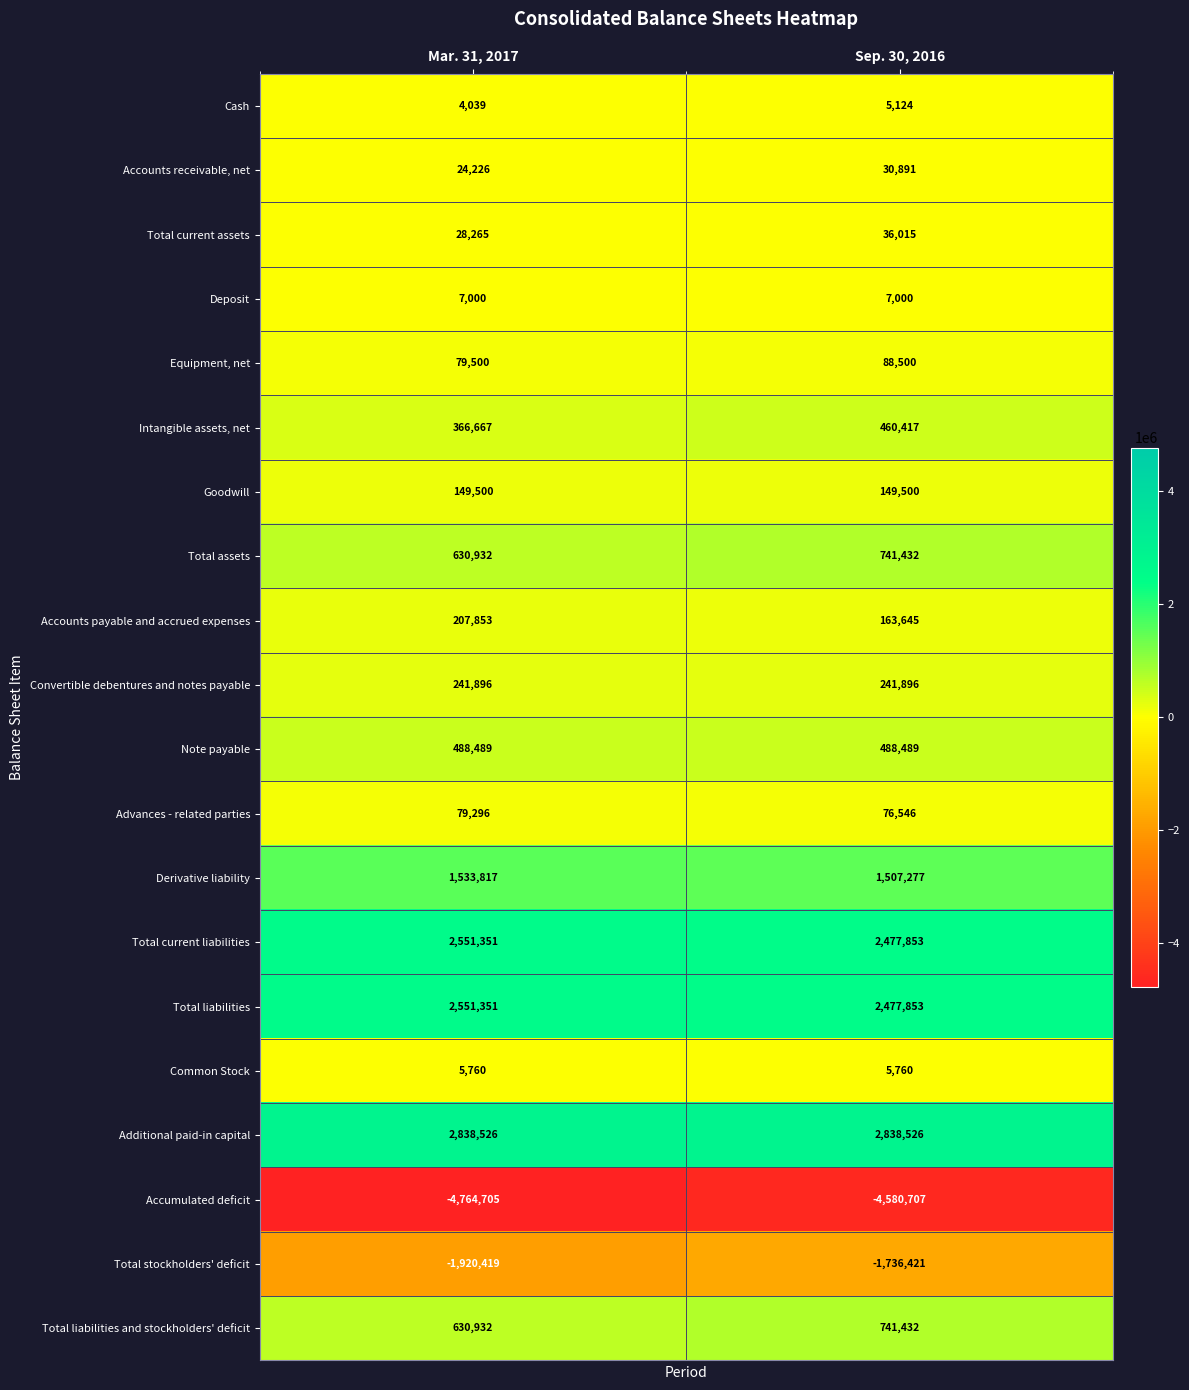

What is the sum of the Goodwill values at Mar. 31, 2017 and Sep. 30, 2016?

299000